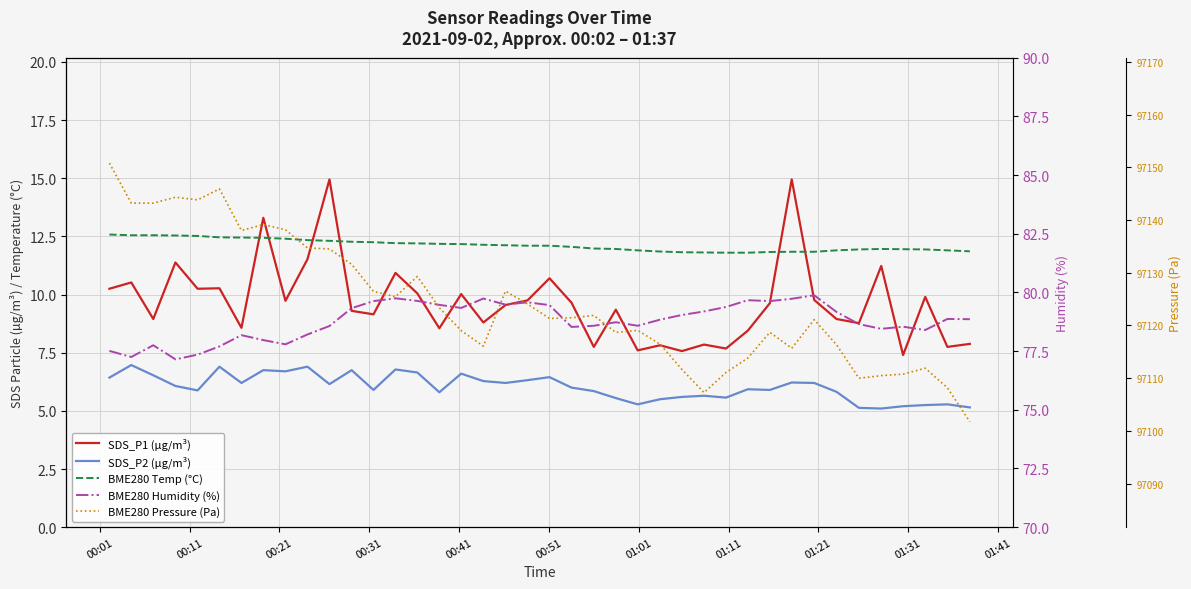

In BME280 Pressure (Pa), how many points are higher than both neighbors (excluding endpoints)?

10